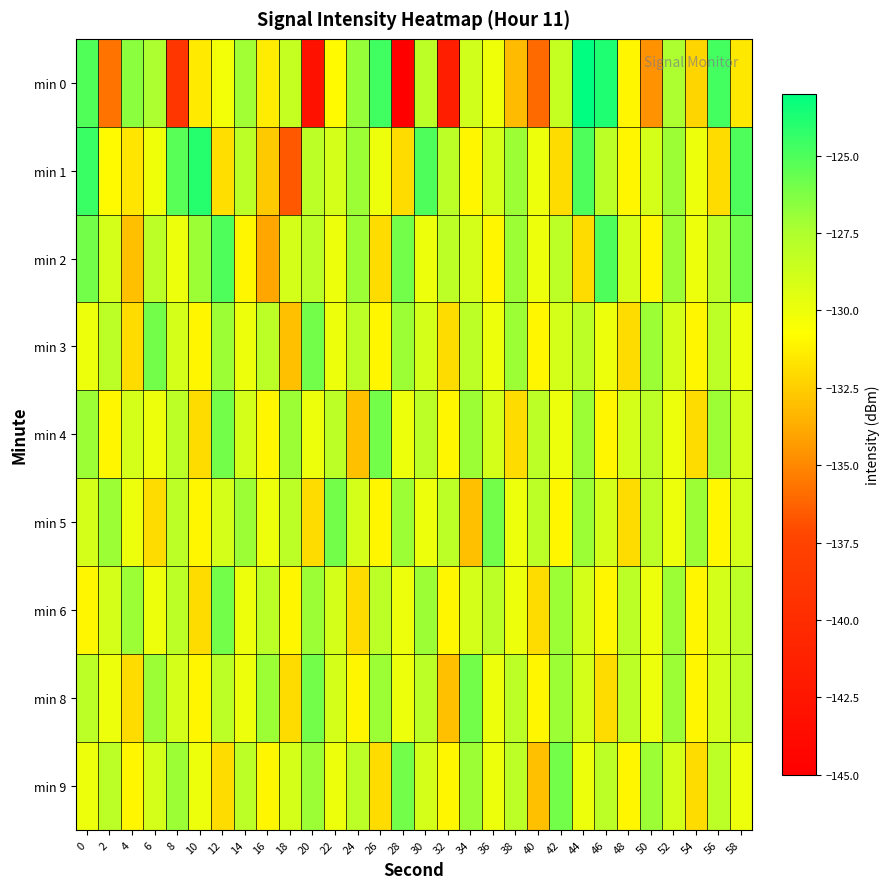

What is the maximum value shown in the chart?

-123.0